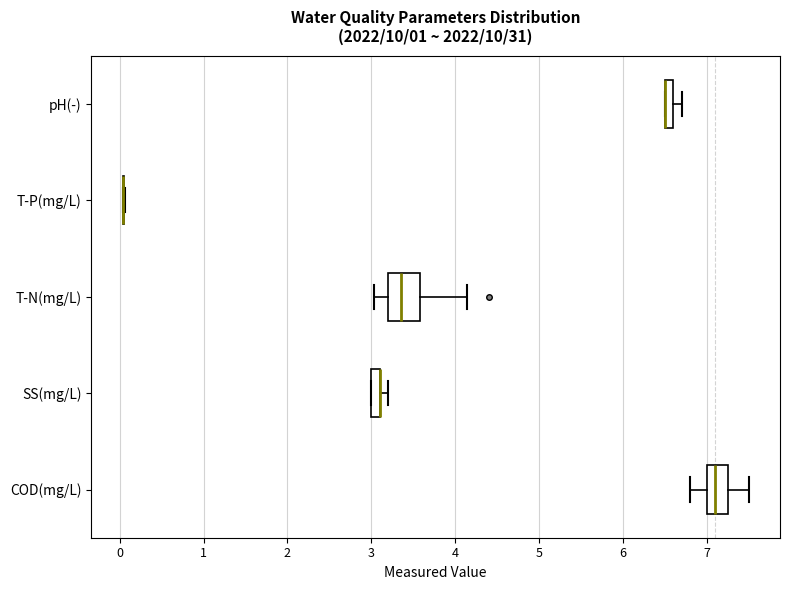

Where does the right whisker of the box for pH(-) end on the x-axis? The values are not printed on the chart, so give them approximately, as read against the axis.

6.7